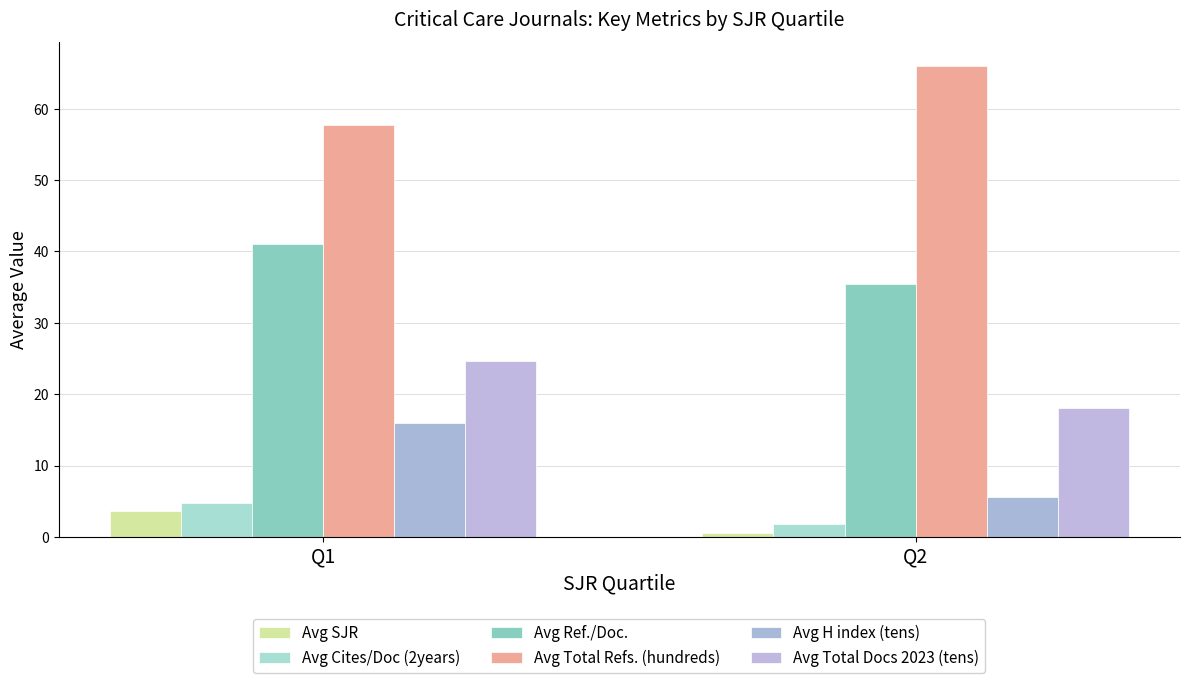

True or false: Avg Ref./Doc. has a value of 53.5 at Q1.

False